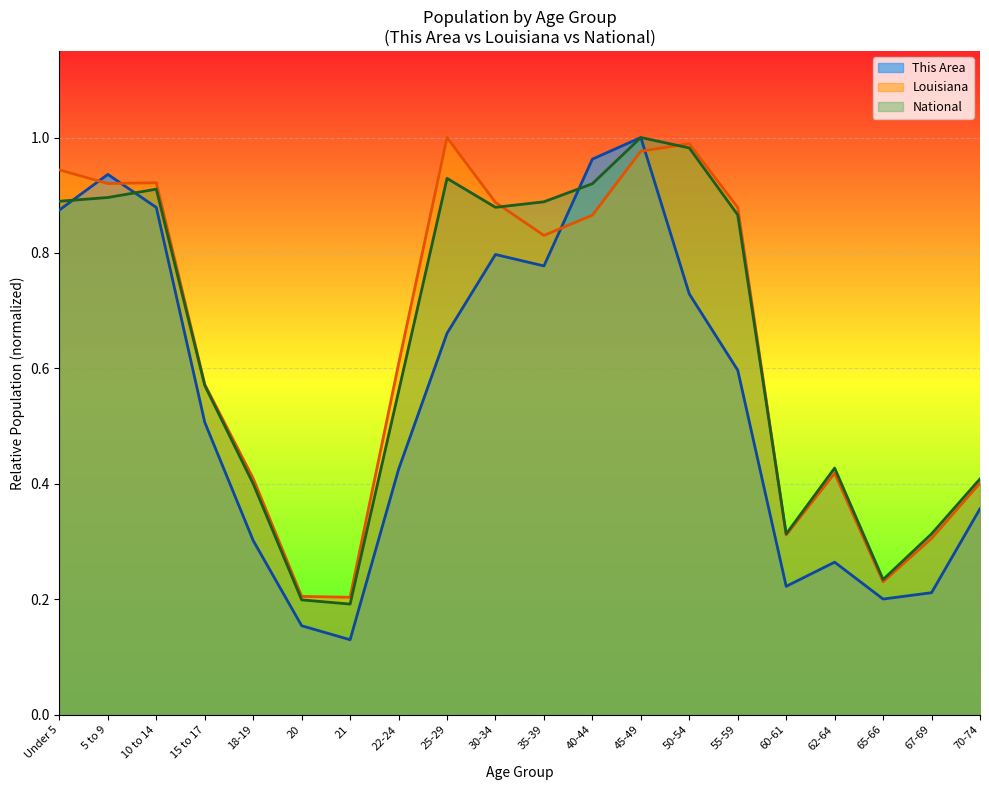

How many lines are shown in the chart?

3